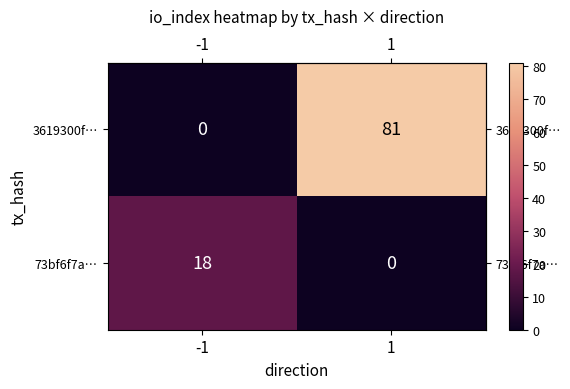

What is the difference between the 3619300f… values at -1 and 1?

81